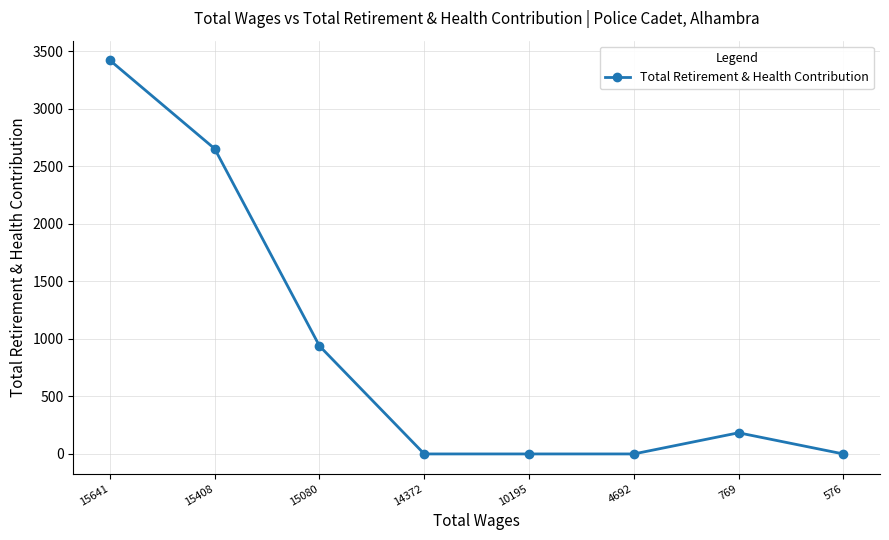

True or false: the data shows 1379 at 15080.

False